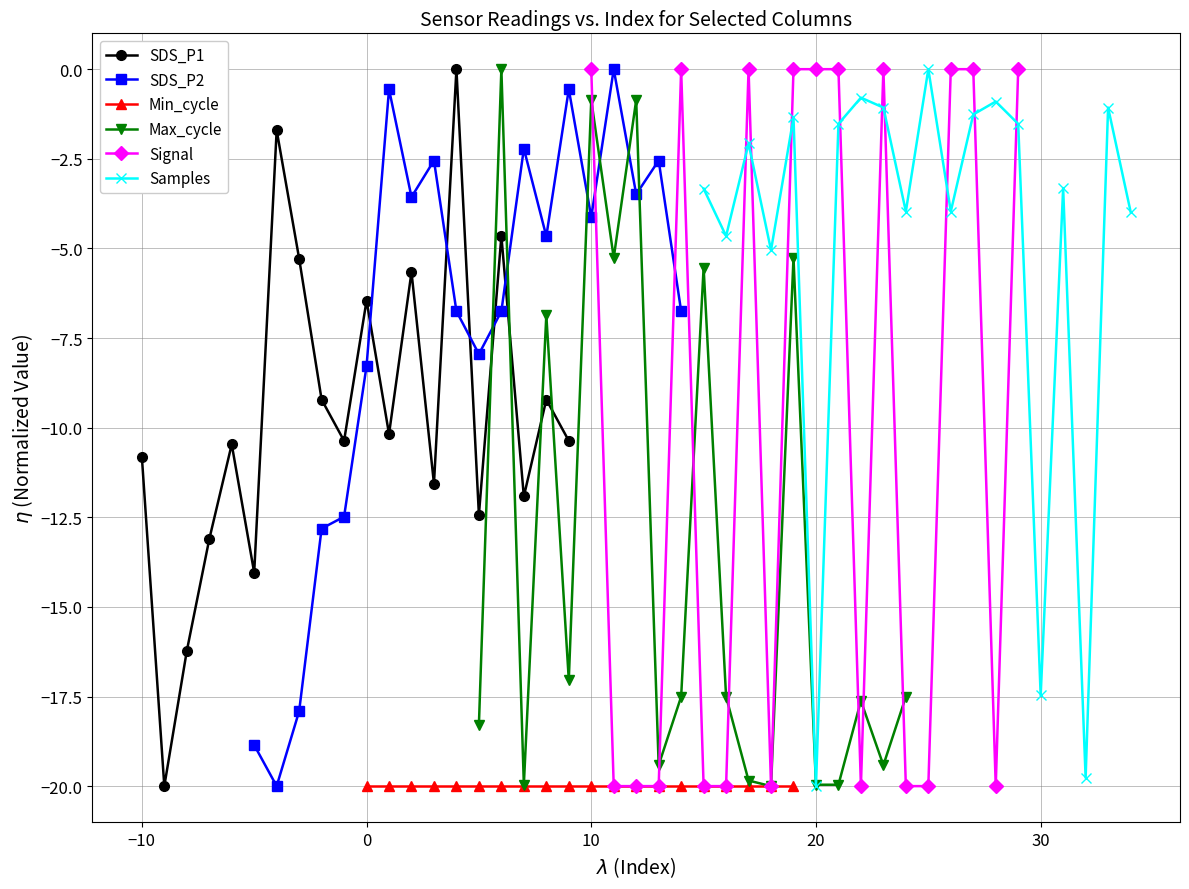

The SDS_P1 series shows -10.8 at −10. True or false?

True